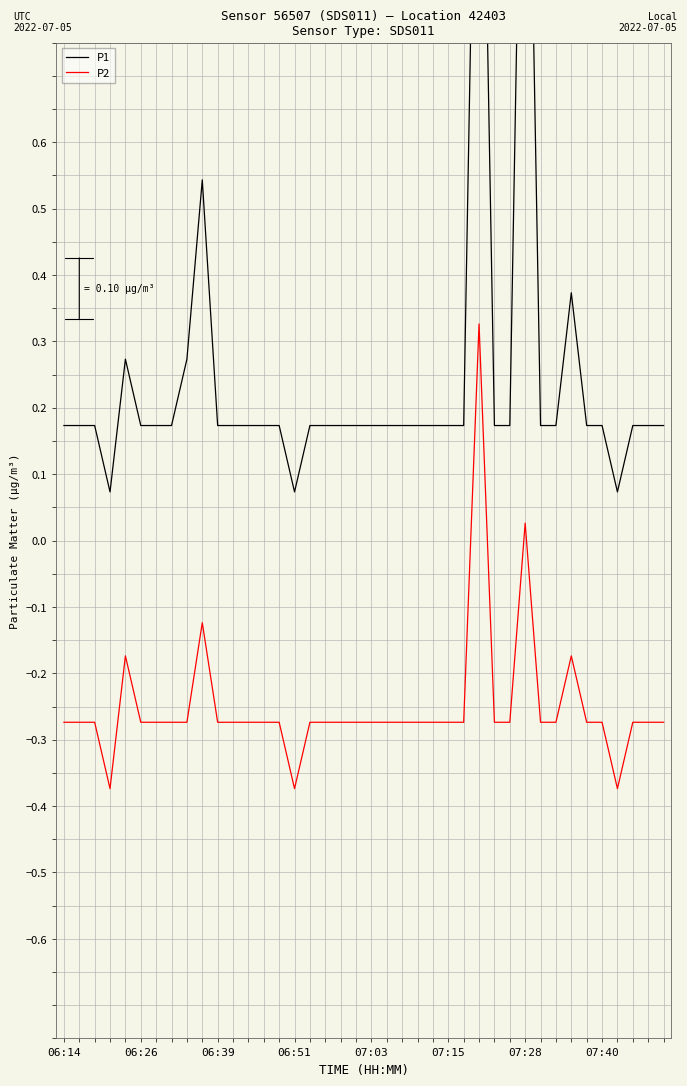

Where is P2 nearest to the value 0?

07:28